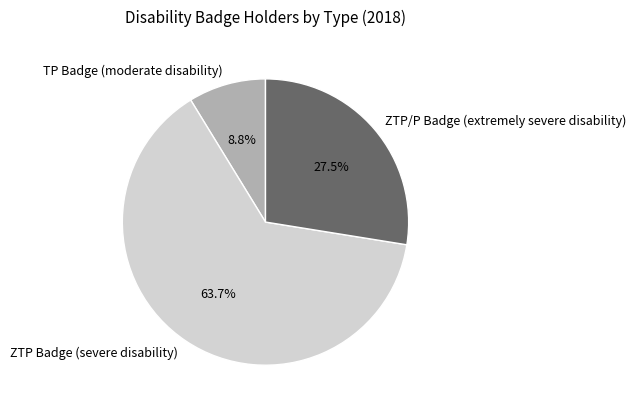

Which category has the biggest portion of the pie?

ZTP Badge (severe disability)